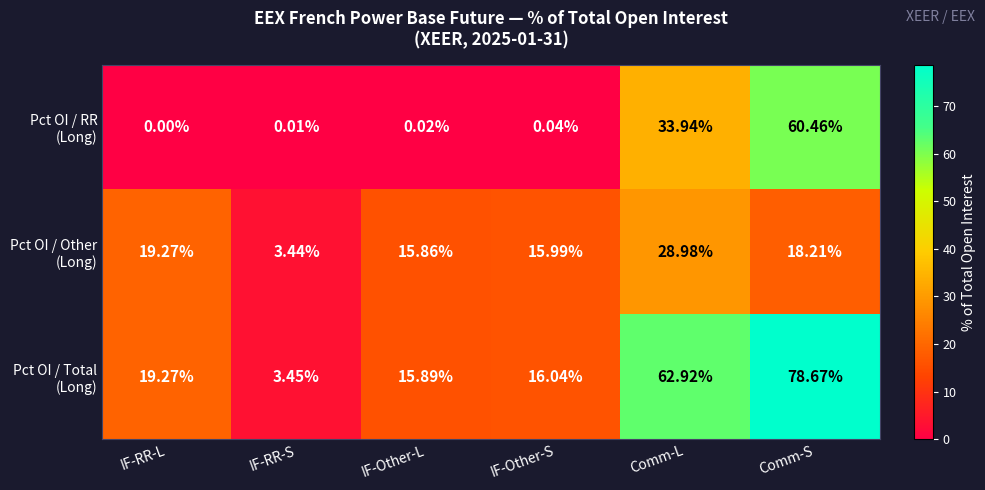

Which label corresponds to the smallest value in the chart?

IF-RR-L